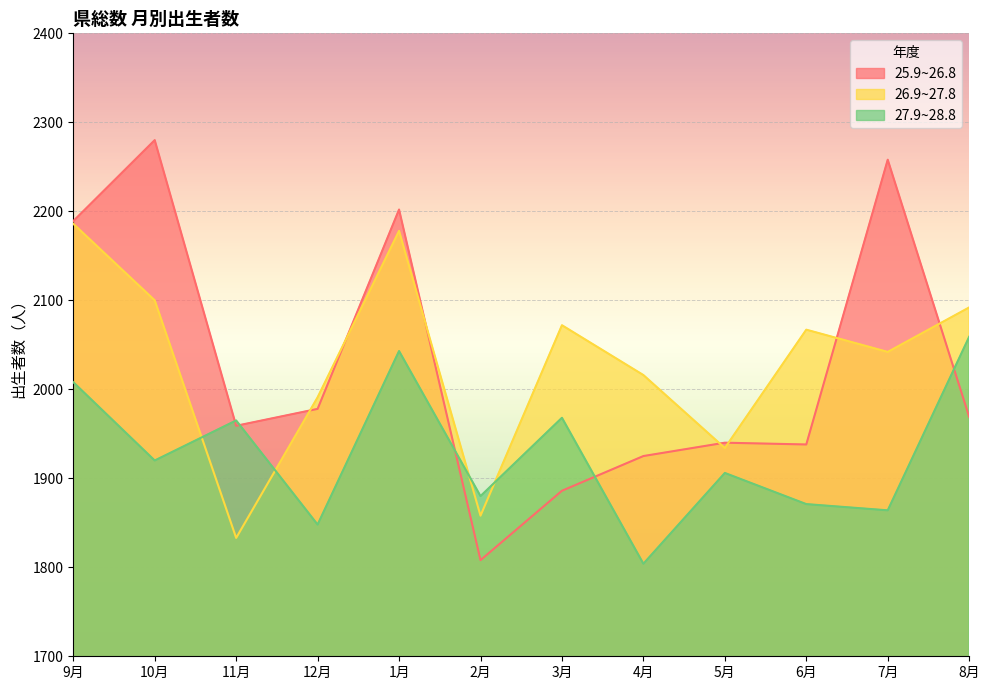

Reading left to right, transcribe all the data shown in this chart.

25.9~26.8: 9月=2189	10月=2280	11月=1959	12月=1978	1月=2202	2月=1808	3月=1886	4月=1925	5月=1940	6月=1938	7月=2258	8月=1969
26.9~27.8: 9月=2186	10月=2100	11月=1833	12月=1991	1月=2178	2月=1858	3月=2072	4月=2016	5月=1934	6月=2067	7月=2042	8月=2092
27.9~28.8: 9月=2008	10月=1920	11月=1965	12月=1848	1月=2043	2月=1880	3月=1968	4月=1804	5月=1906	6月=1871	7月=1864	8月=2059